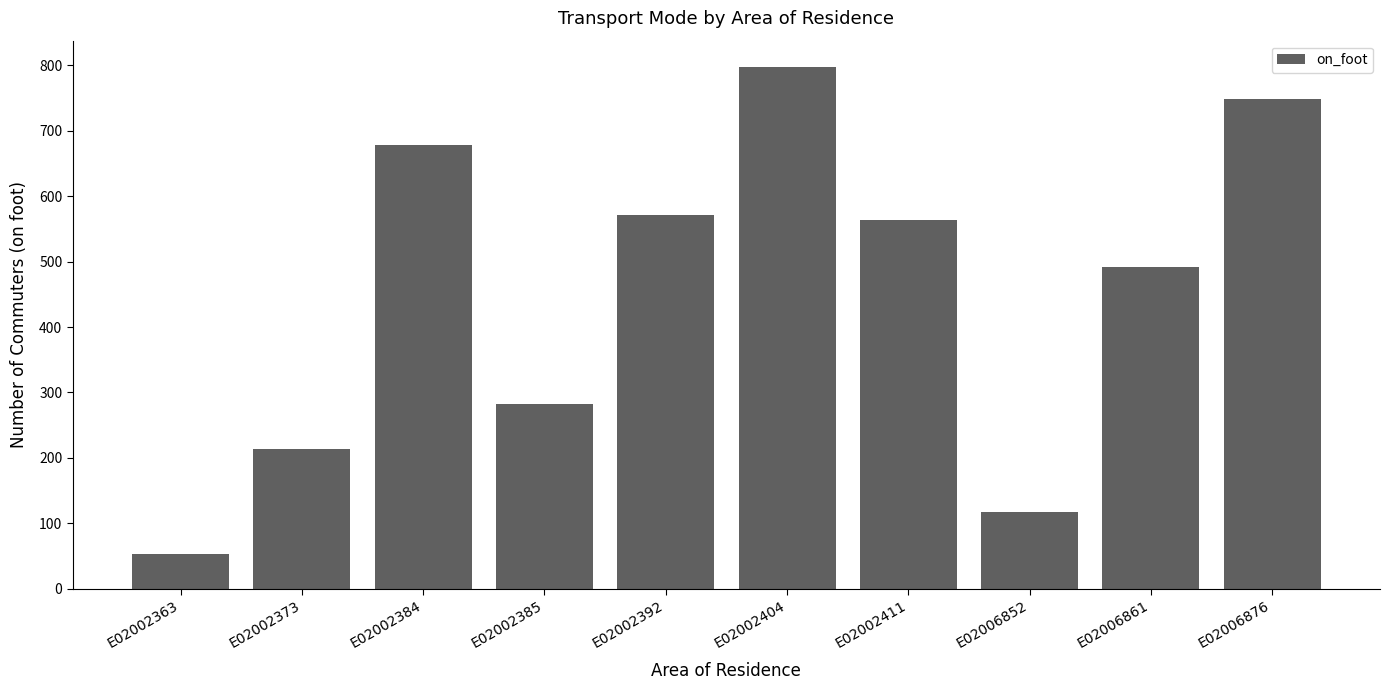

How many bars are there in total?

10